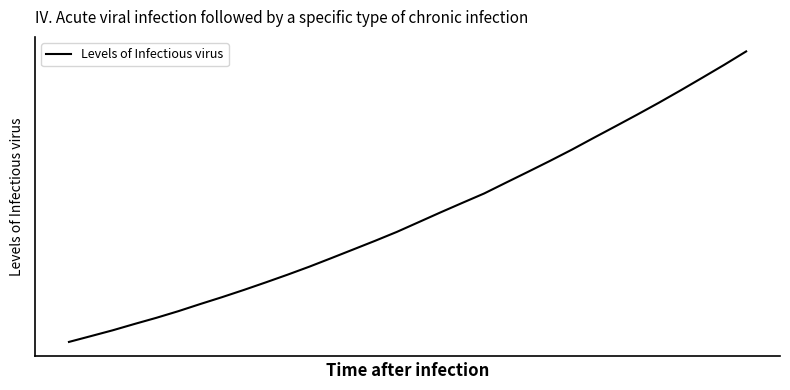

What is the maximum value shown in the chart?

4807.9